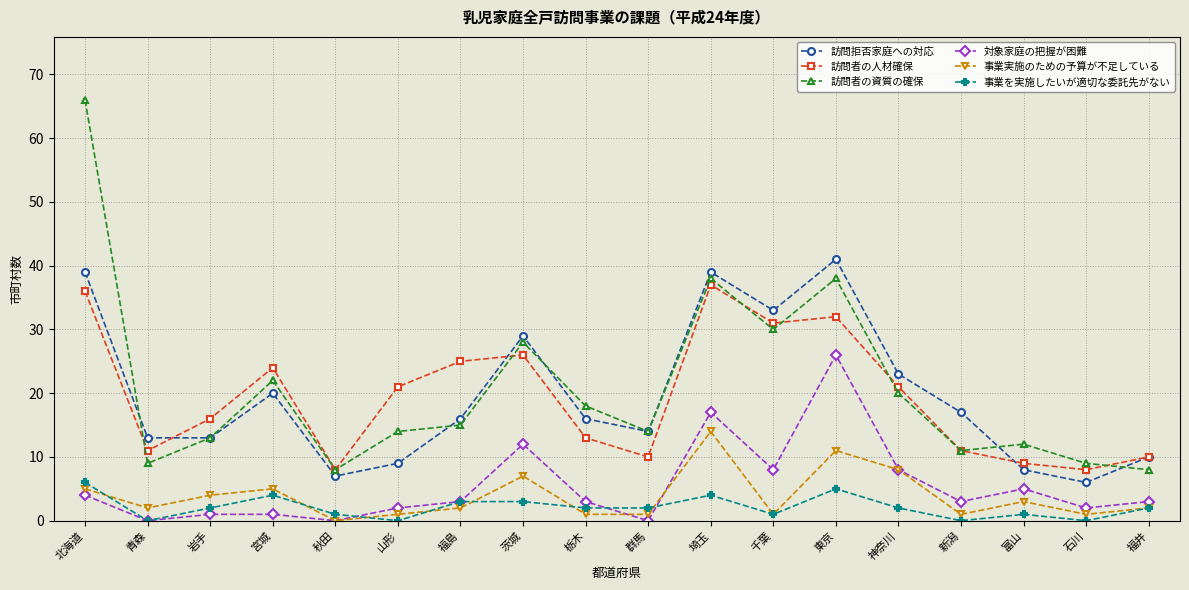

The 訪問者の資質の確保 series shows 23 at 埼玉. True or false?

False